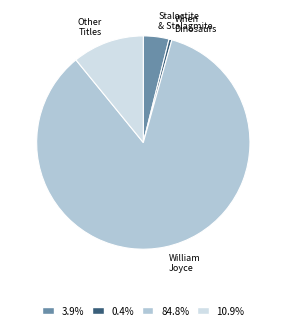

Is there a majority slice in this chart?

Yes